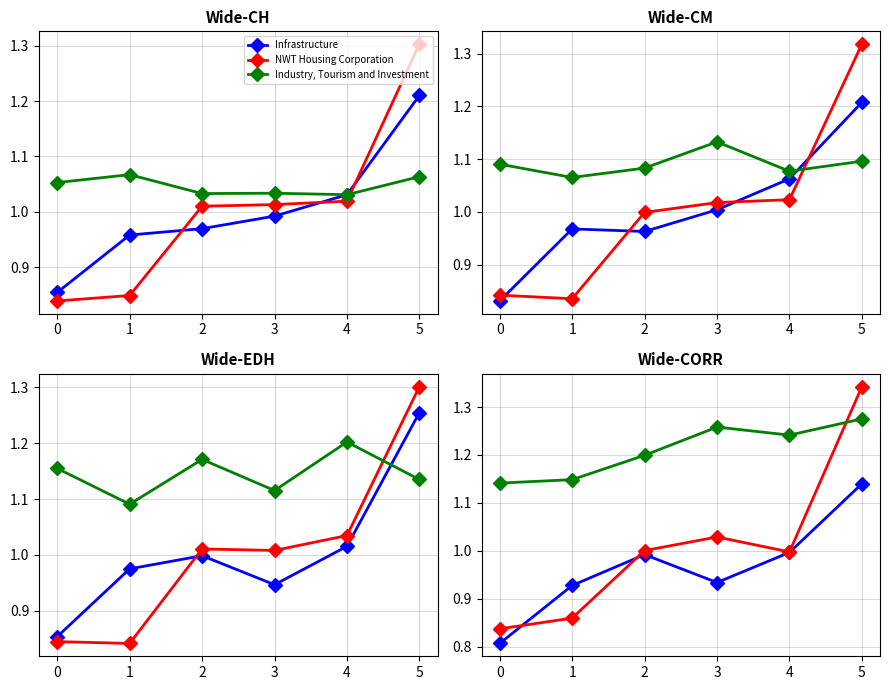

Reading right to left, transcribe all the data shown in this chart.

Infrastructure: 5=1.1	4=1.0	3=0.9	2=1.0	1=0.9	0=0.8
NWT Housing Corporation: 5=1.3	4=1.0	3=1.0	2=1.0	1=0.9	0=0.8
Industry, Tourism and Investment: 5=1.3	4=1.2	3=1.3	2=1.2	1=1.1	0=1.1